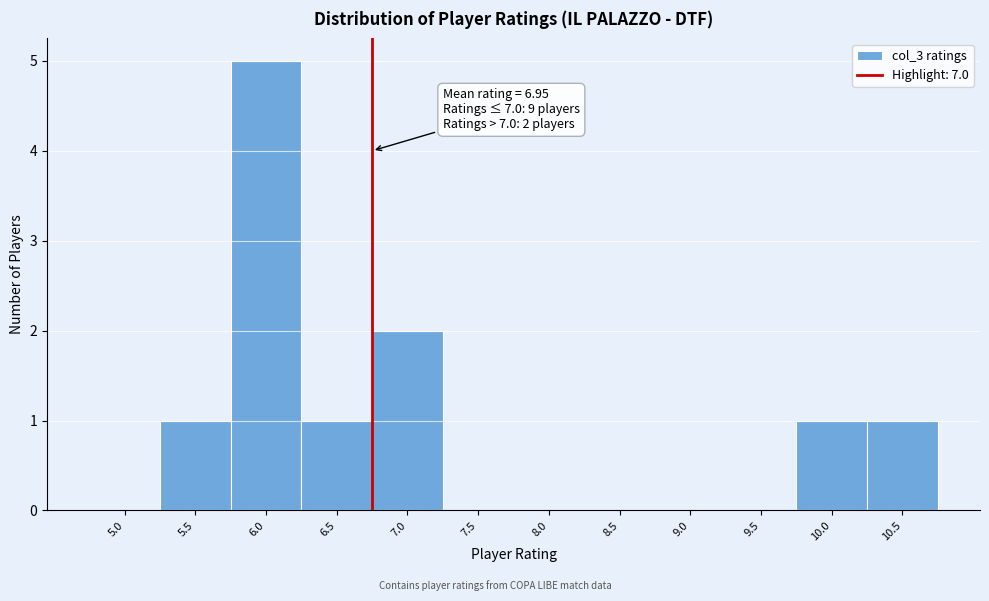

Reading left to right, list all the values displayed in this chart.

5.0=0	5.5=1	6.0=5	6.5=1	7.0=2	7.5=0	8.0=0	8.5=0	9.0=0	9.5=0	10.0=1	10.5=1